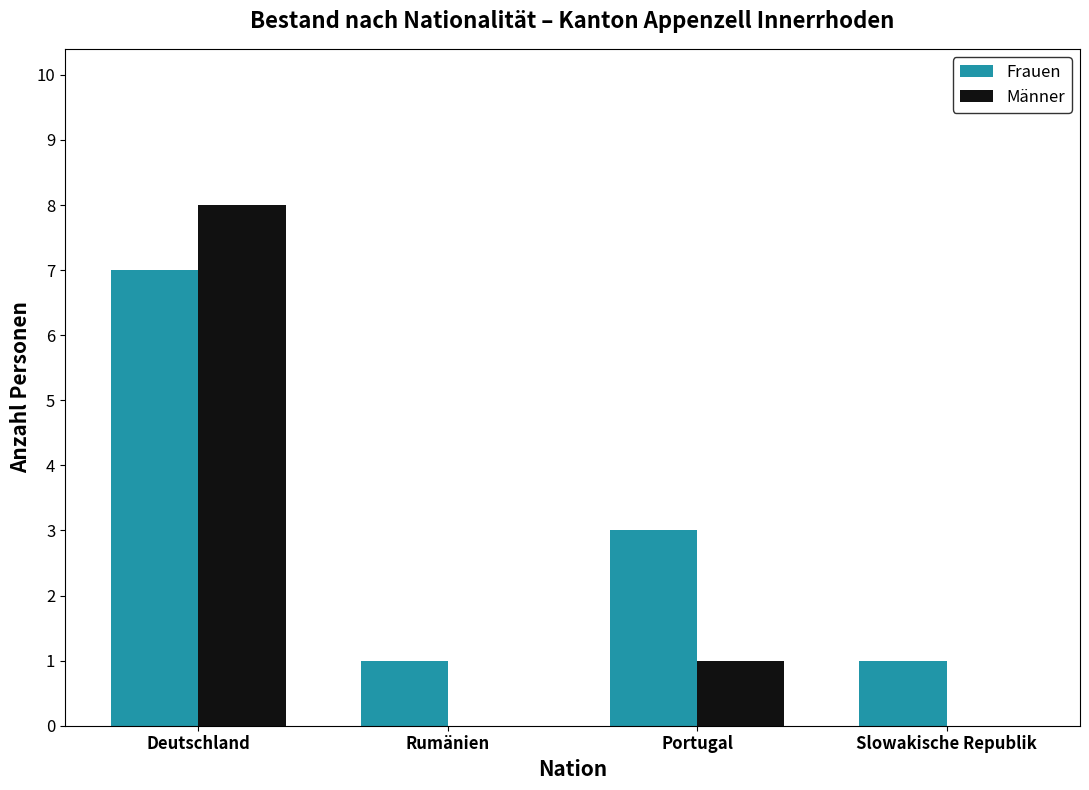

The Frauen series shows 3 at Deutschland. True or false?

False